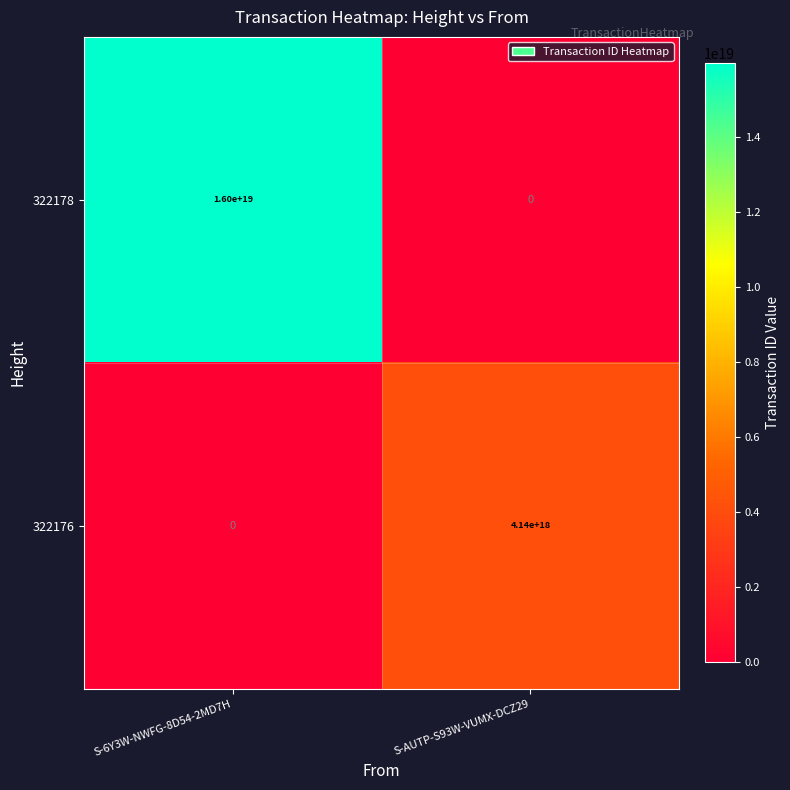

List the series in order of their peak value, lowest first.

322176, 322178